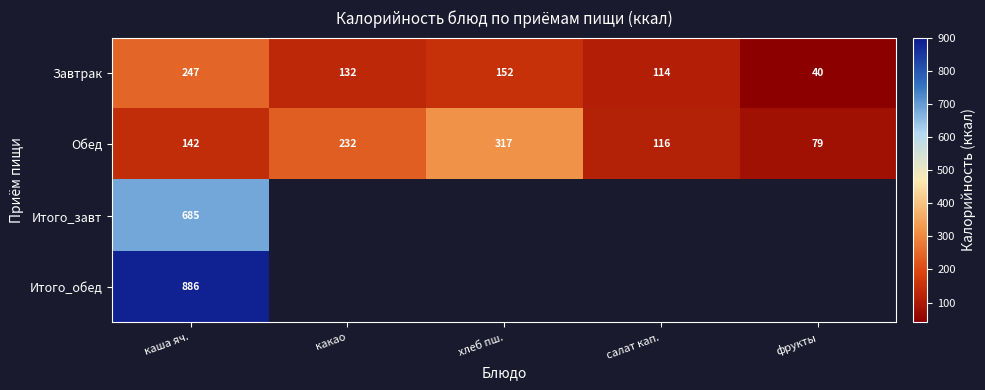

True or false: Обед has a value of 54 at салат кап..

False